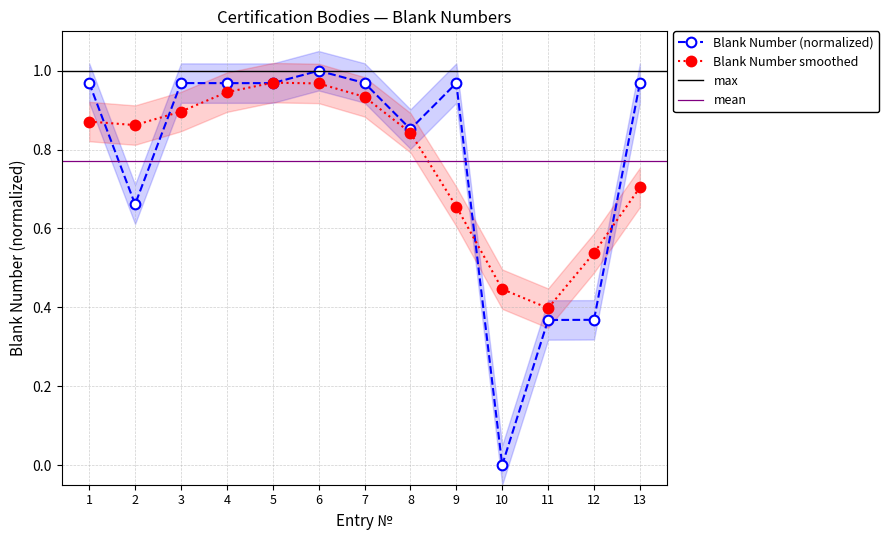

How many categories are shown in the chart?

13